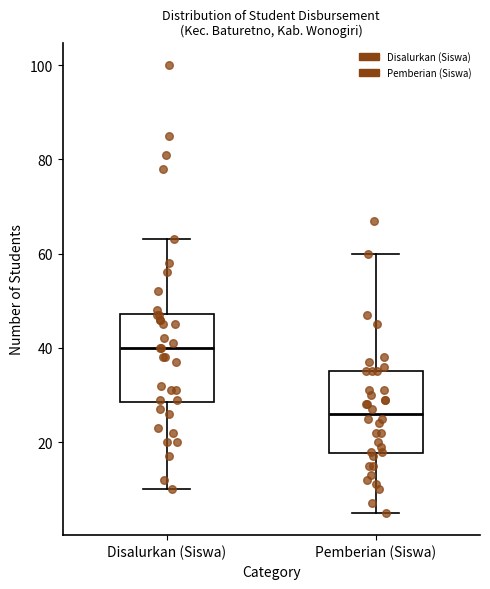

Reading left to right, transcribe this box plot: for each box, give where its median line is, the range the box spans, and where its two whiskers end, as read against the y-axis. The values are not printed on the chart, so give them approximately, as read against the axis.

Disalurkan (Siswa): median 40, box 28 to 48, whiskers 10 to 64
Pemberian (Siswa): median 26, box 18 to 36, whiskers 6 to 60